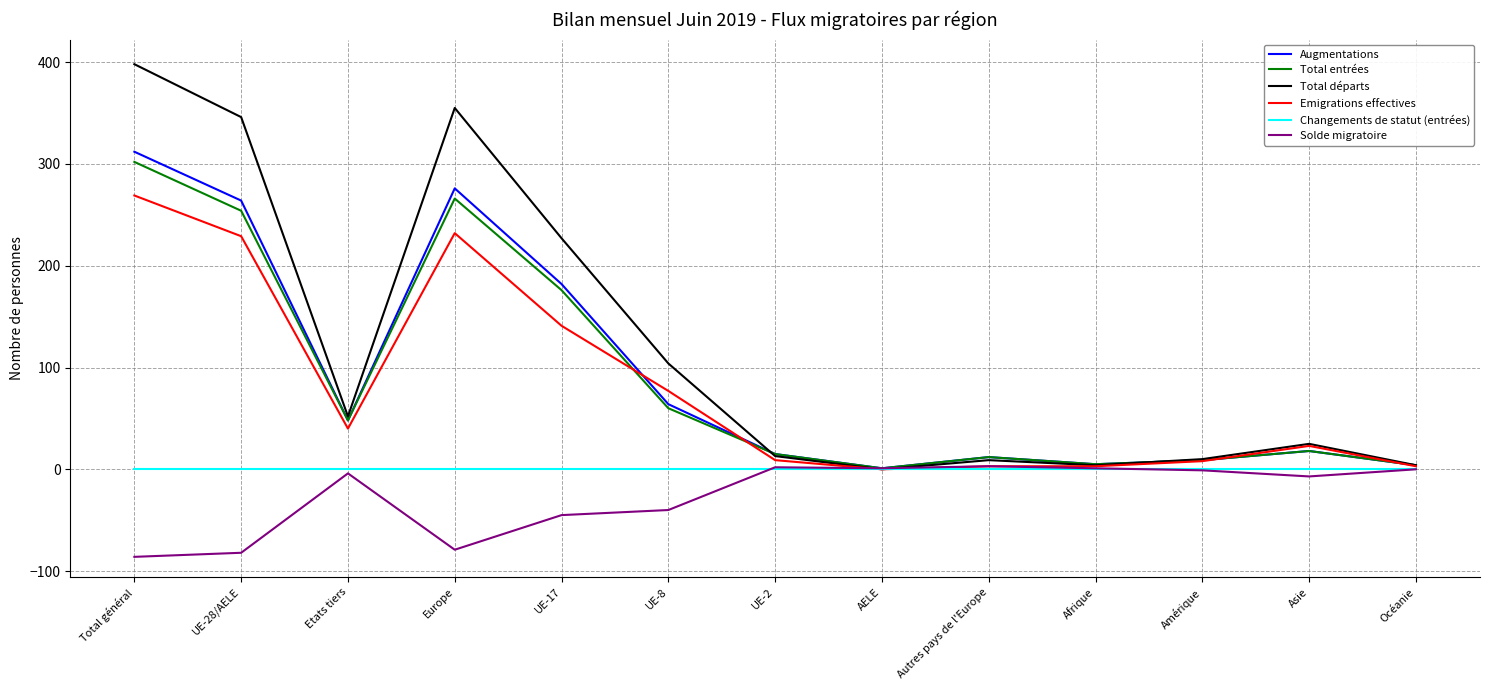

How many interior local valleys does the Augmentations series have?

3